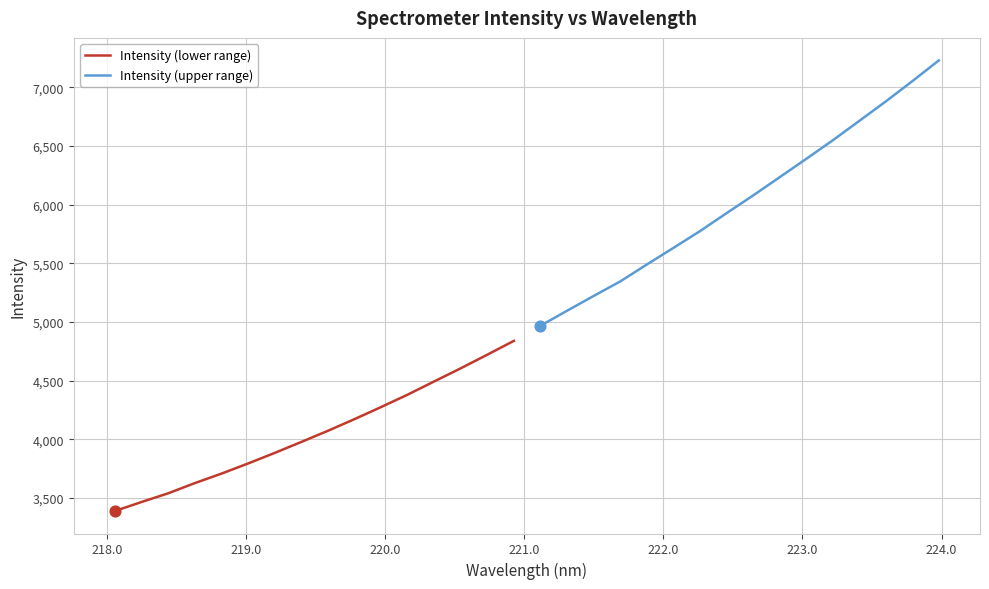

What are all the series names shown in the legend?

Intensity (lower range), Intensity (upper range)